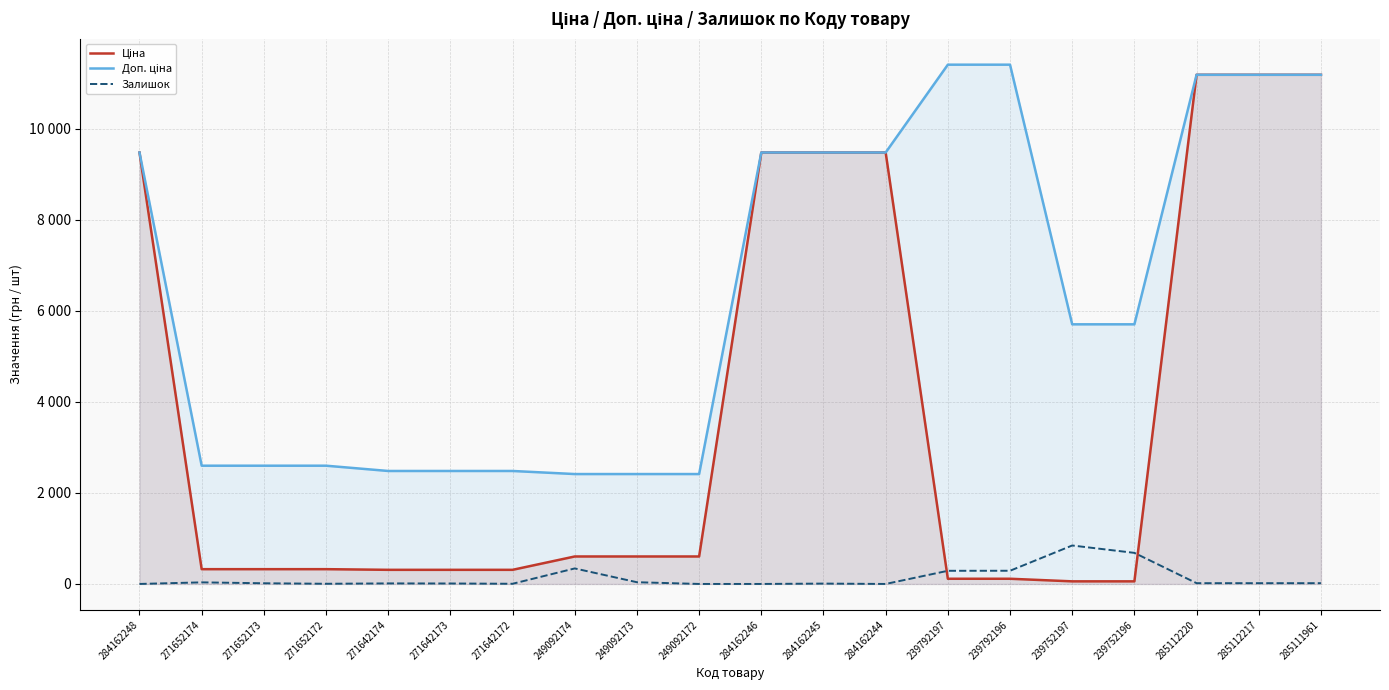

What is the label of the 19th point from the right?

271652174